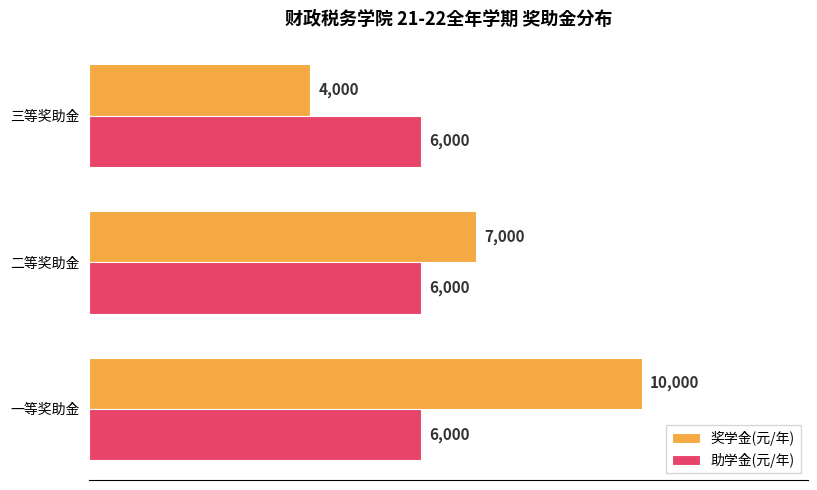

Count the number of data series in this chart.

2